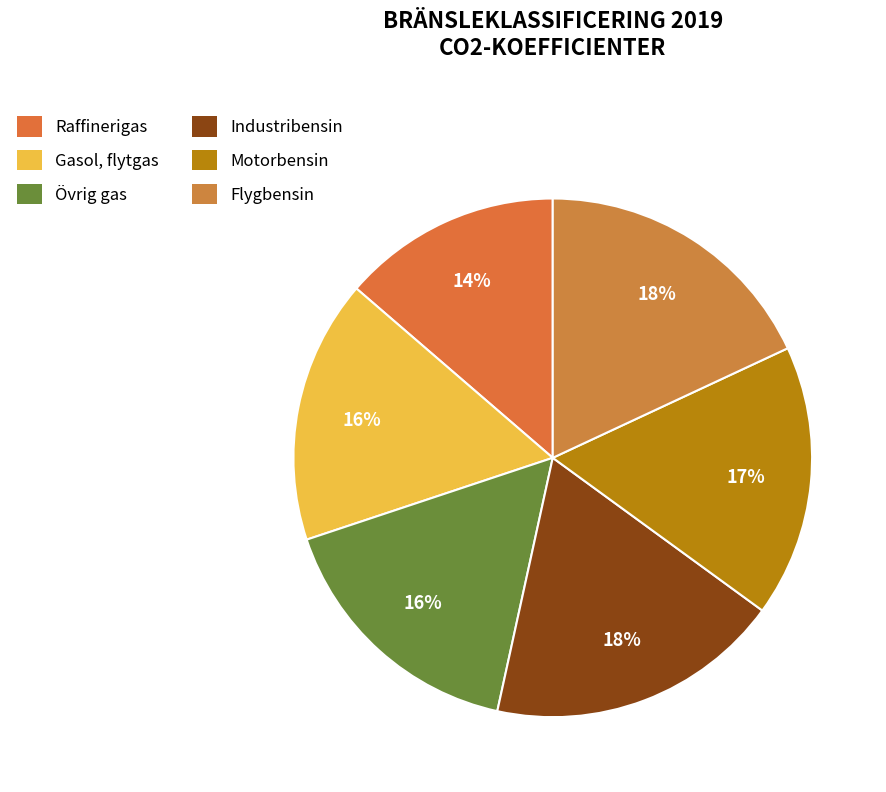

Which category has the biggest portion of the pie?

Industribensin